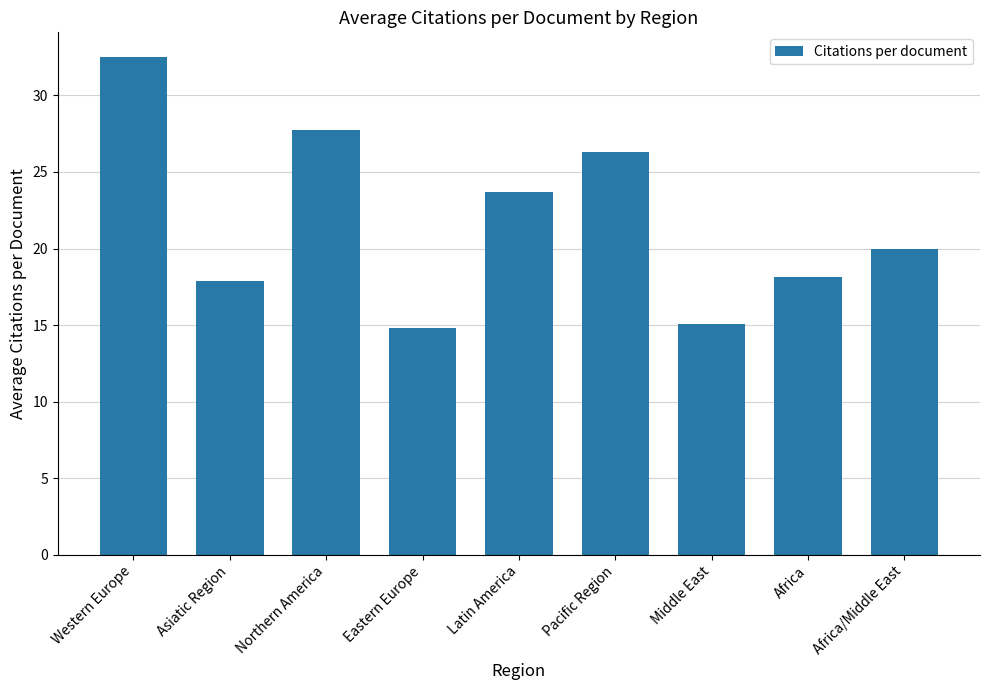

How many series are shown in this chart?

1